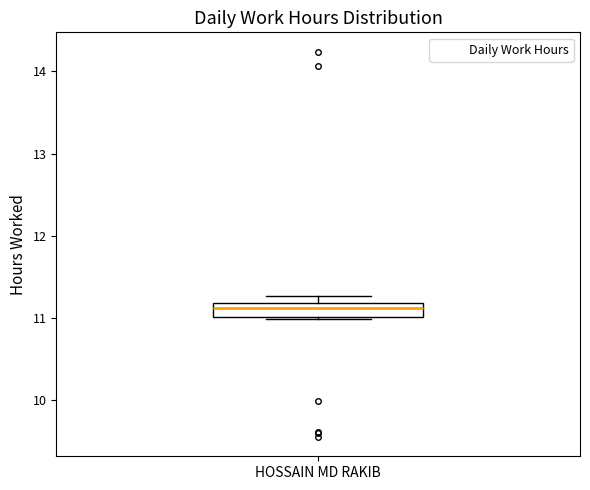

Where does the median line of the box for HOSSAIN MD RAKIB sit on the y-axis? The values are not printed on the chart, so give them approximately, as read against the axis.

11.1